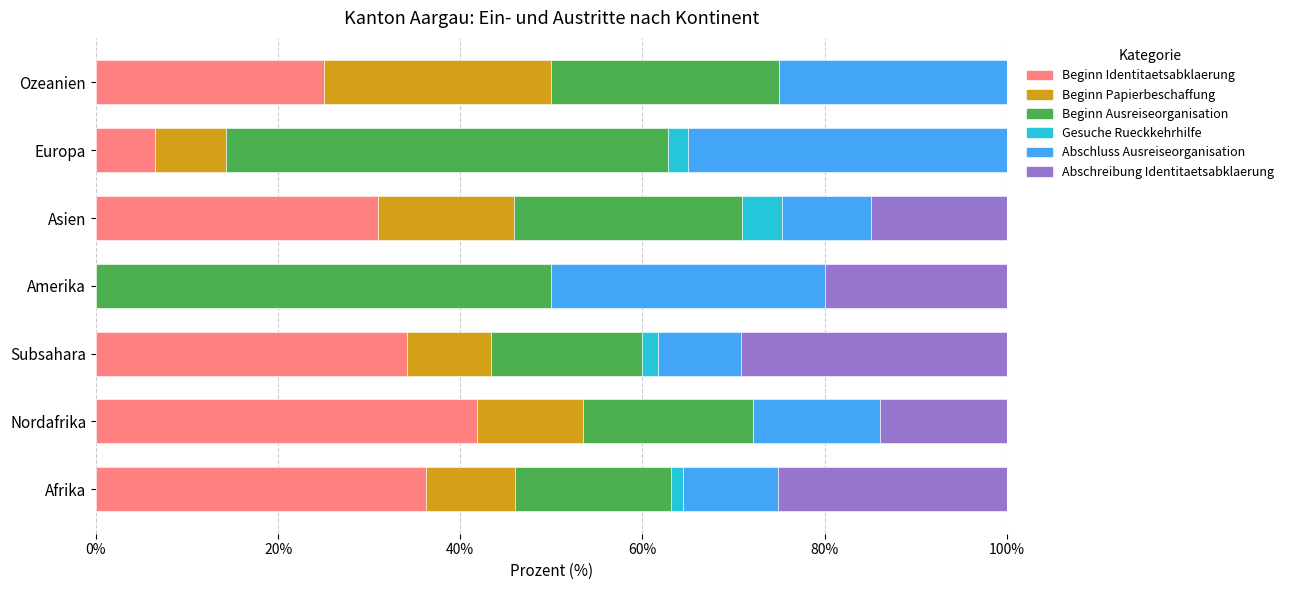

What is the total value across all series at Ozeanien?

100.0